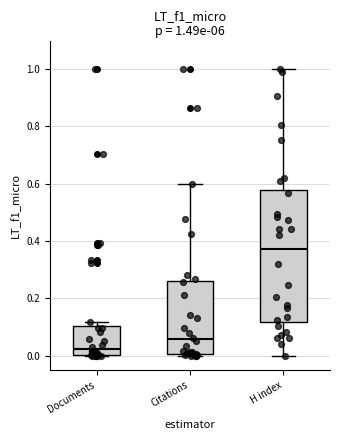

Which box is the tallest, from its lower edge to its upper edge?

H index